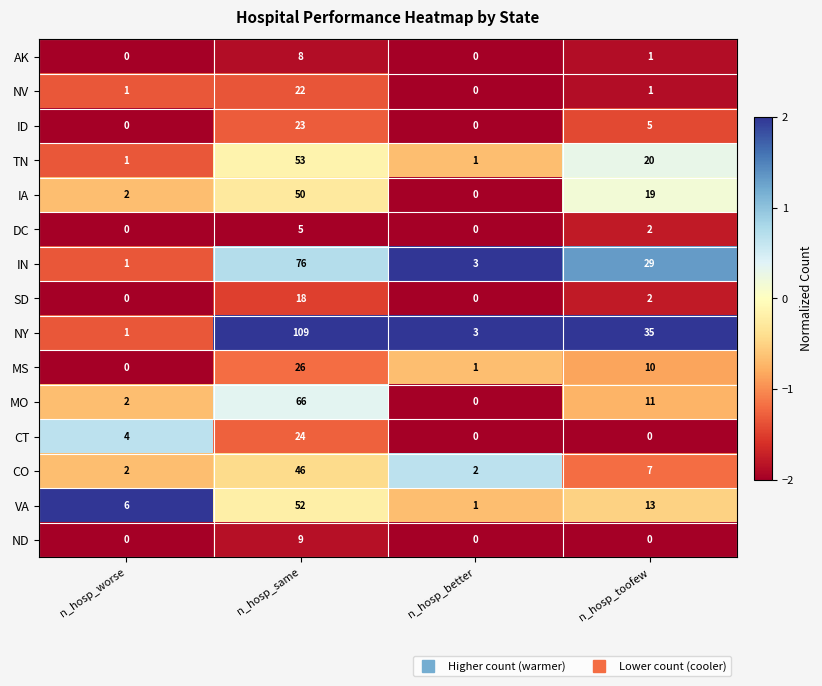

What is the difference between the highest and lowest values at n_hosp_worse?

6